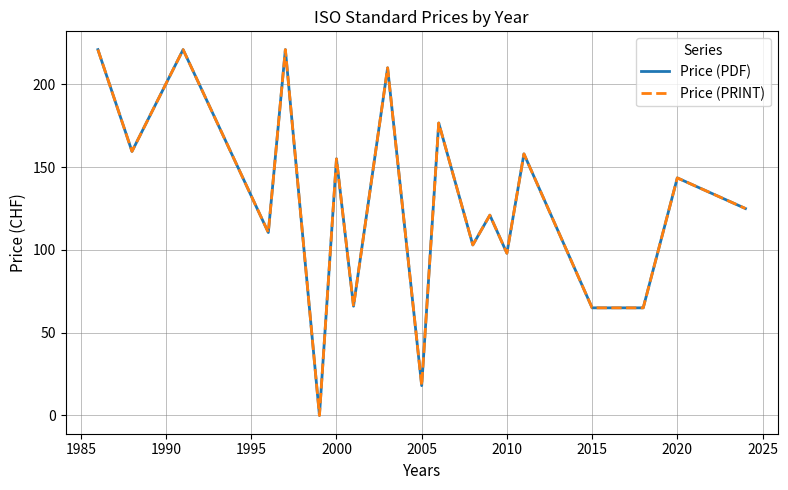

Is this an area chart (filled region under the line)?

No